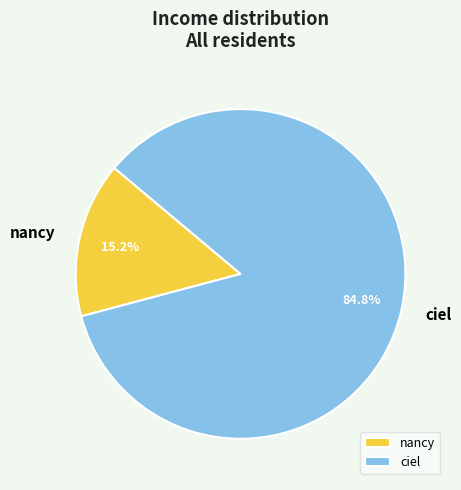

Does any single category account for the majority?

Yes